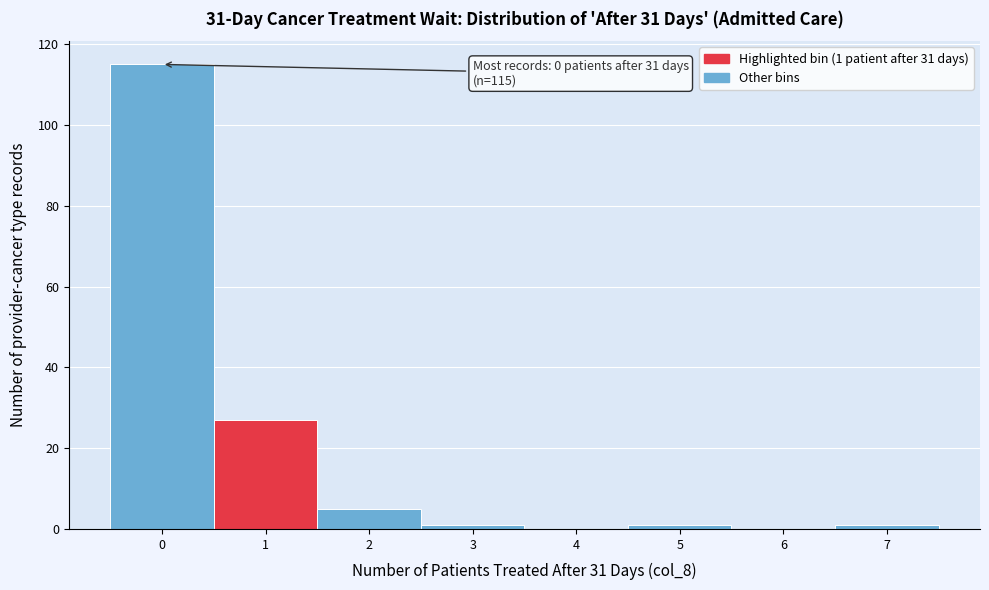

Over which range of the x-axis is the bar tallest?

-0.5 to 0.5